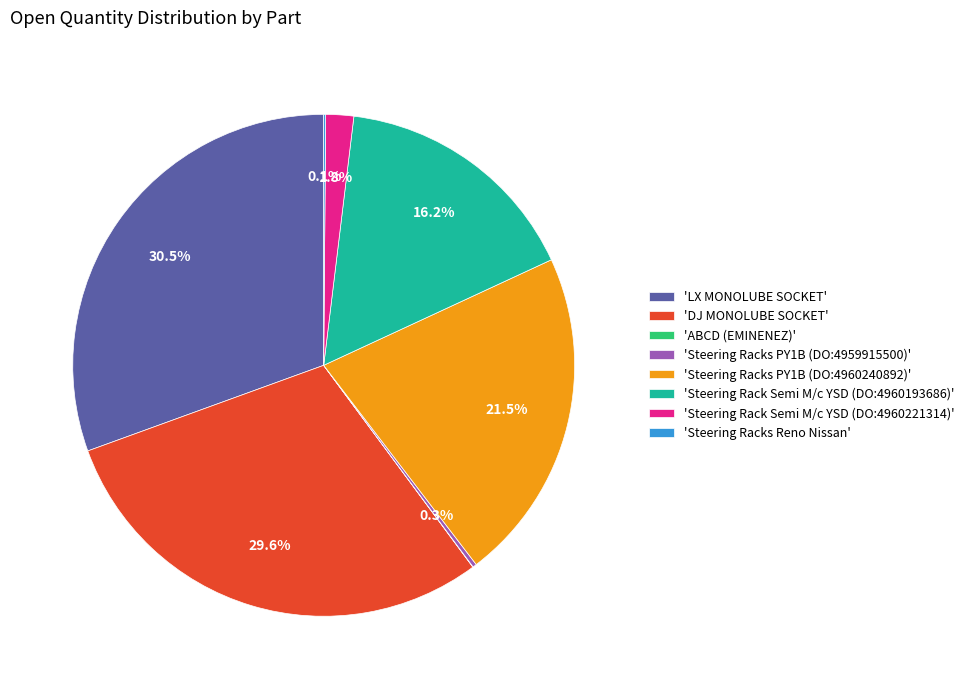

Which category has the biggest portion of the pie?

'LX MONOLUBE SOCKET'